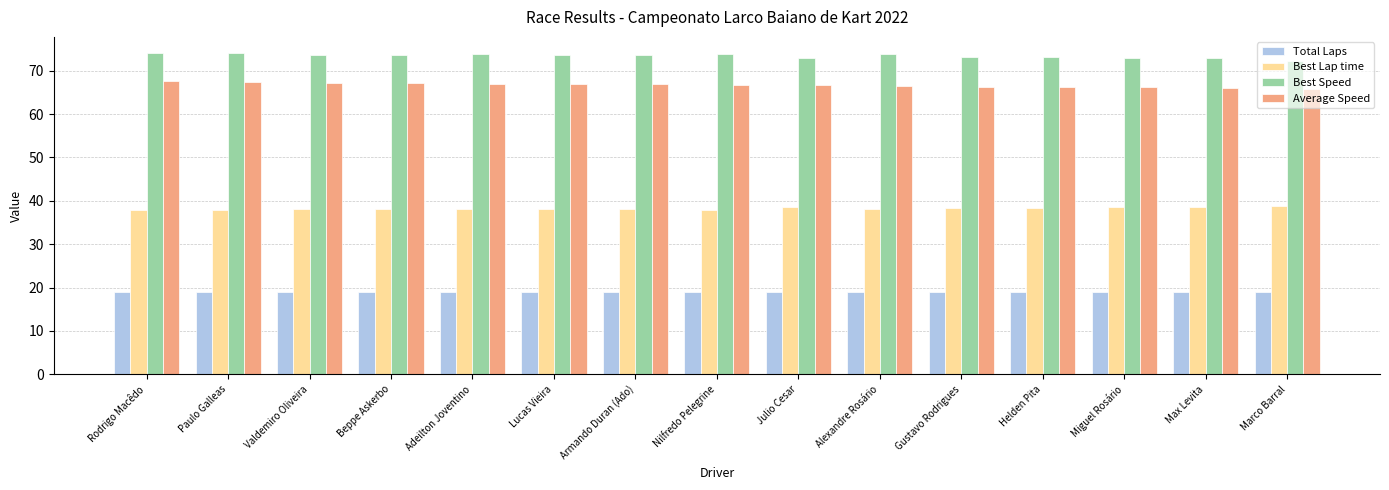

The value of Total Laps at Gustavo Rodrigues is 19.0. True or false?

True